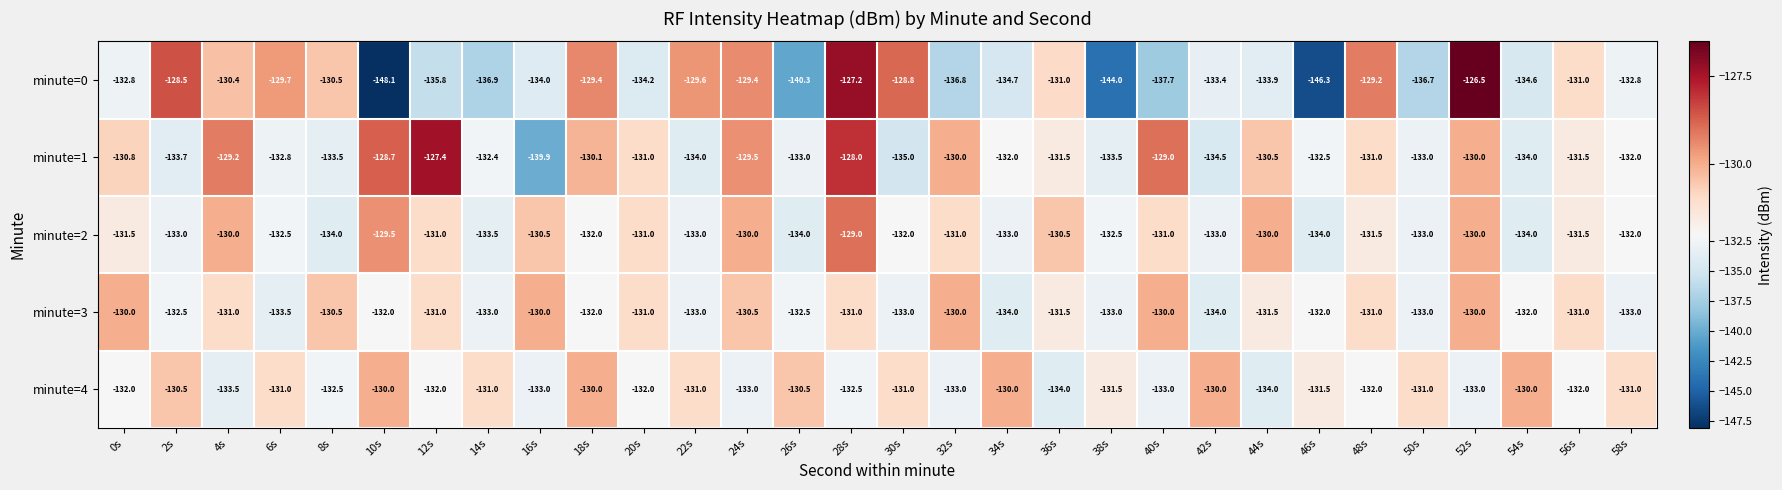

The minute=4 series shows -222.9 at 30s. True or false?

False